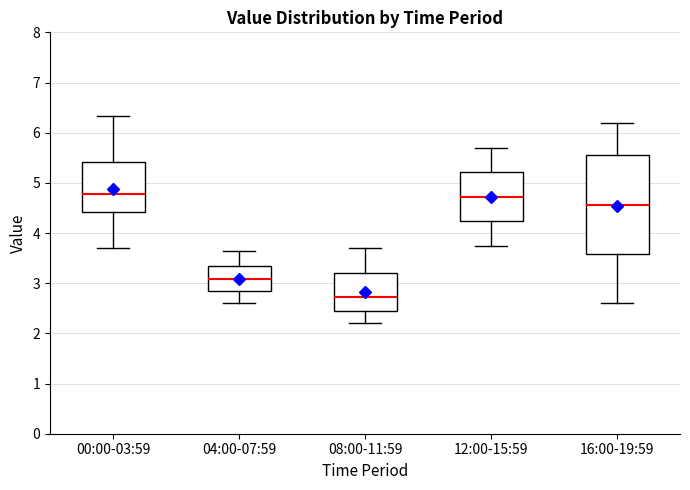

Reading left to right, read every box against the y-axis: the position of its median line, the range the box covers, and the ends of its whiskers. The values are not printed on the chart, so give them approximately, as read against the axis.

00:00-03:59: median 4.8, box 4.4 to 5.4, whiskers 3.7 to 6.3
04:00-07:59: median 3.1, box 2.8 to 3.3, whiskers 2.6 to 3.7
08:00-11:59: median 2.7, box 2.4 to 3.2, whiskers 2.2 to 3.7
12:00-15:59: median 4.7, box 4.2 to 5.2, whiskers 3.8 to 5.7
16:00-19:59: median 4.6, box 3.6 to 5.6, whiskers 2.6 to 6.2